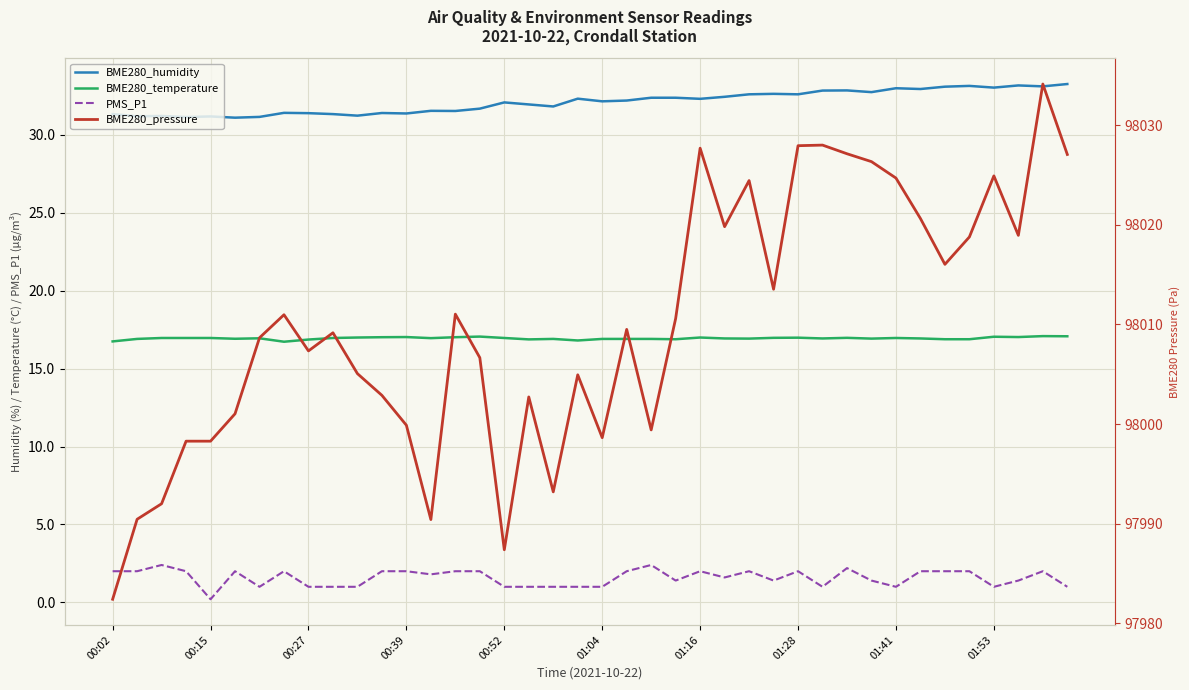

Count the number of data series in this chart.

4